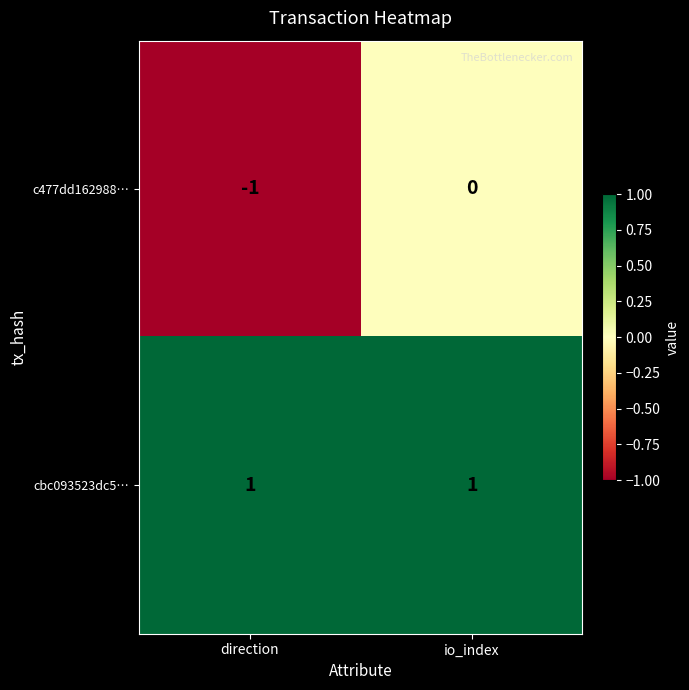

Rank the series by their average value, from lowest to highest.

c477dd162988…, cbc093523dc5…